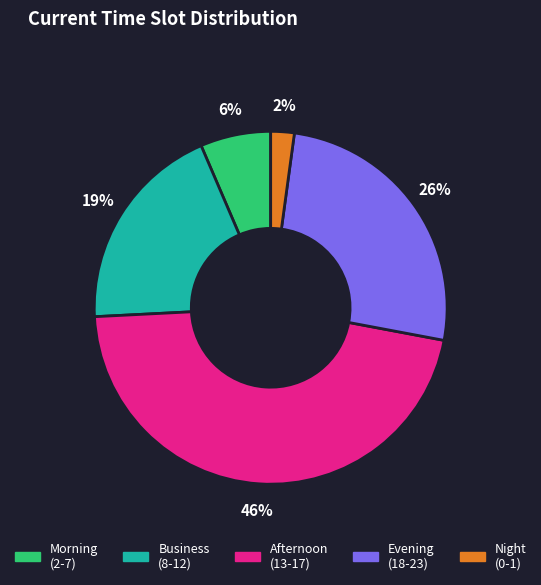

To the nearest percent, what is the combined percentage of Evening (18-23) and Morning (2-7)?

32%